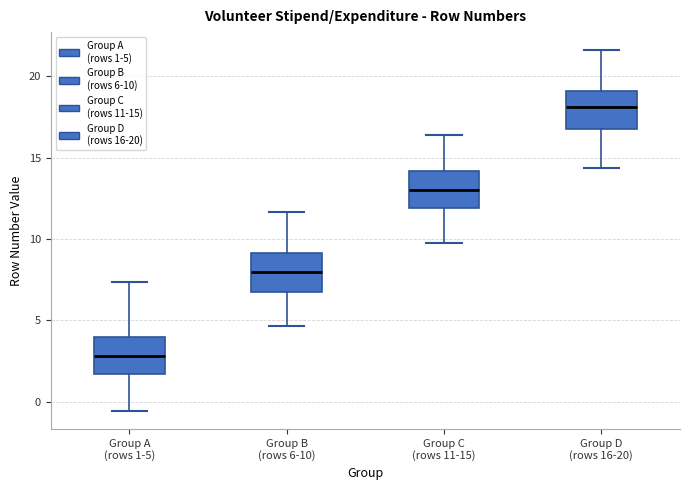

Reading left to right, read every box against the y-axis: the position of its median line, the range the box covers, and the ends of its whiskers. The values are not printed on the chart, so give them approximately, as read against the axis.

Group A (rows 1-5): median 3.0, box 1.5 to 4.0, whiskers -0.5 to 7.5
Group B (rows 6-10): median 8.0, box 6.5 to 9.0, whiskers 4.5 to 11.5
Group C (rows 11-15): median 13.0, box 12.0 to 14.0, whiskers 9.5 to 16.5
Group D (rows 16-20): median 18.0, box 17.0 to 19.0, whiskers 14.5 to 21.5